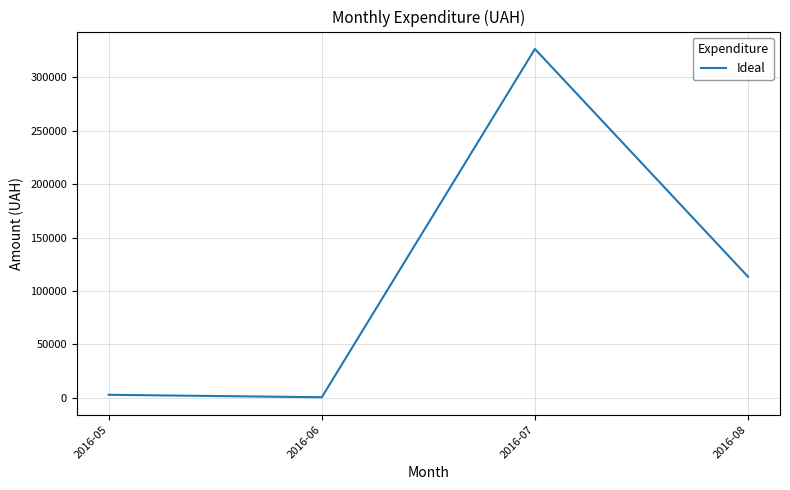

What is the sum of all values?

443456.9